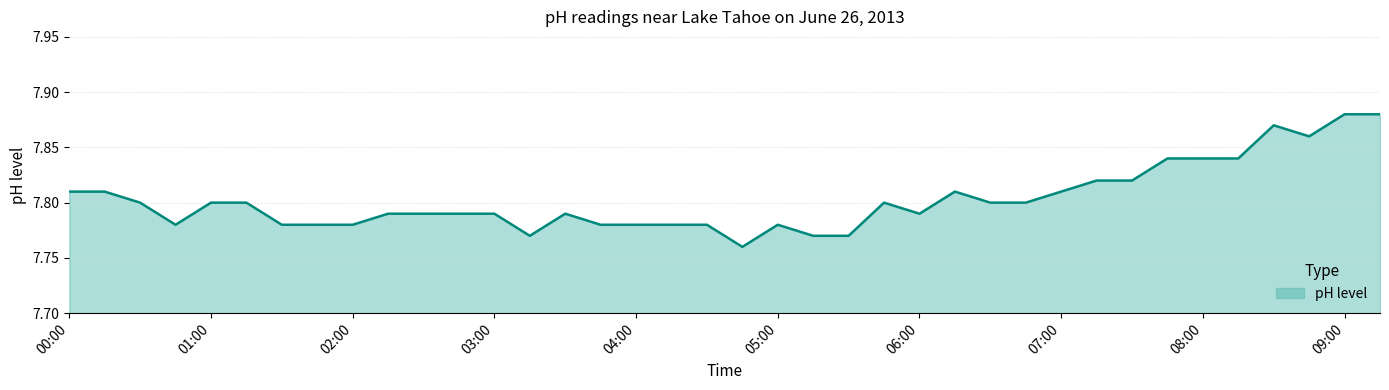

Reading right to left, what are all the values shown in this chart?

09:15=7.9	09:00=7.9	08:45=7.9	08:30=7.9	08:15=7.8	08:00=7.8	07:45=7.8	07:30=7.8	07:15=7.8	07:00=7.8	06:45=7.8	06:30=7.8	06:15=7.8	06:00=7.8	05:45=7.8	05:30=7.8	05:15=7.8	05:00=7.8	04:45=7.8	04:30=7.8	04:15=7.8	04:00=7.8	03:45=7.8	03:30=7.8	03:15=7.8	03:00=7.8	02:45=7.8	02:30=7.8	02:15=7.8	02:00=7.8	01:45=7.8	01:30=7.8	01:15=7.8	01:00=7.8	00:45=7.8	00:30=7.8	00:15=7.8	00:00=7.8